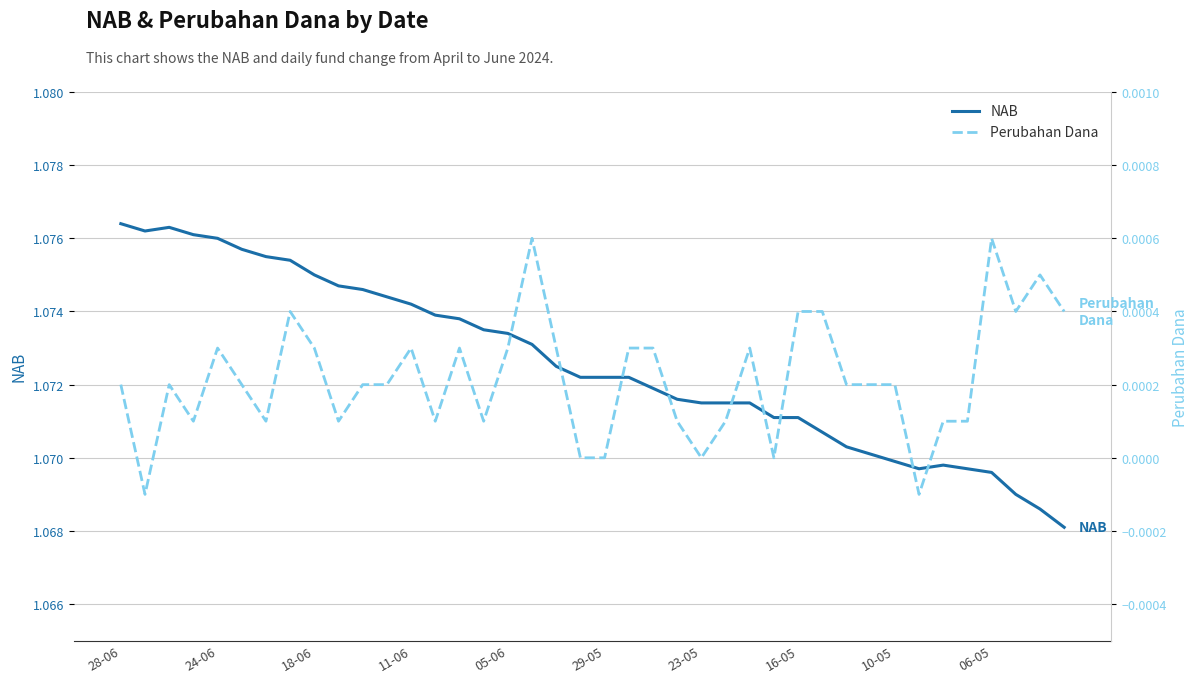

In Perubahan Dana, how many points are lower than both neighbors (excluding endpoints)?

10